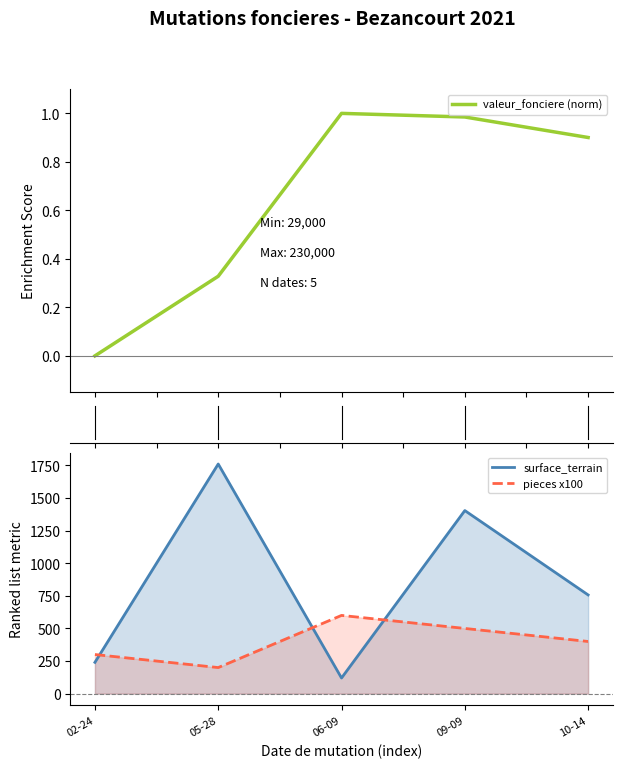

Between which two adjacent categories do surface_terrain and pieces x100 first intersect?

02-24 and 05-28